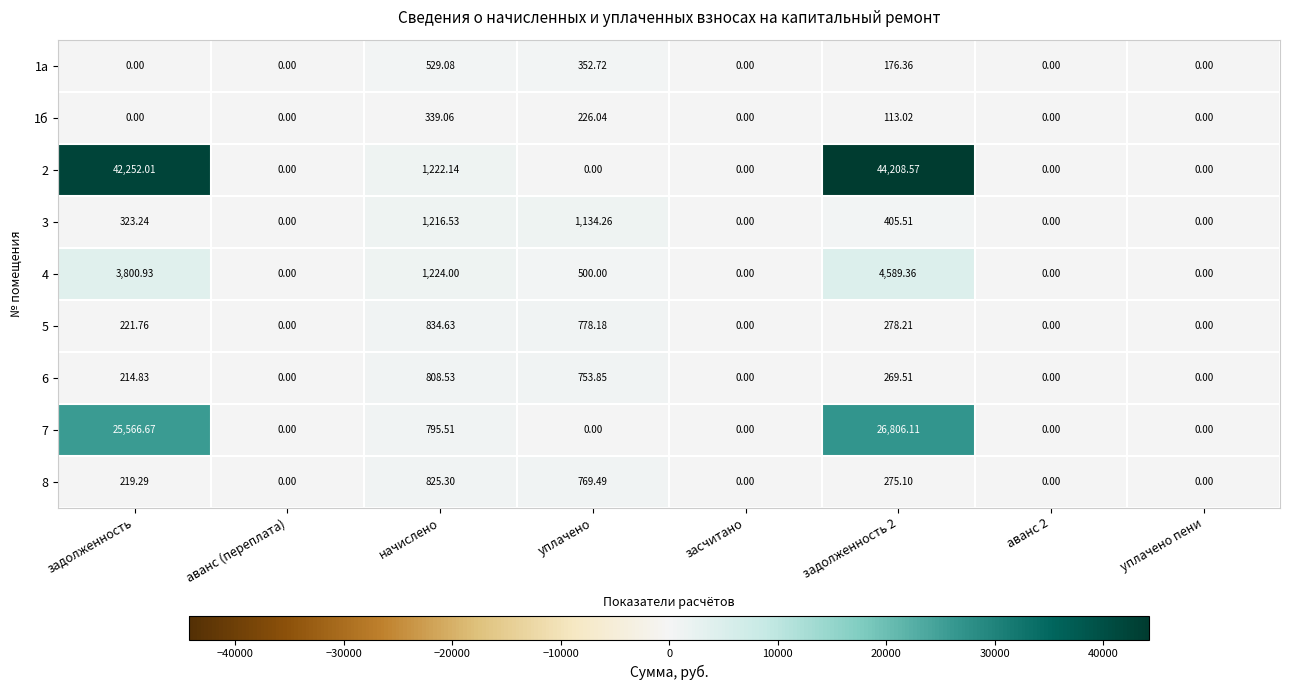

Between задолженность and задолженность 2, which series saw the biggest shift?

2